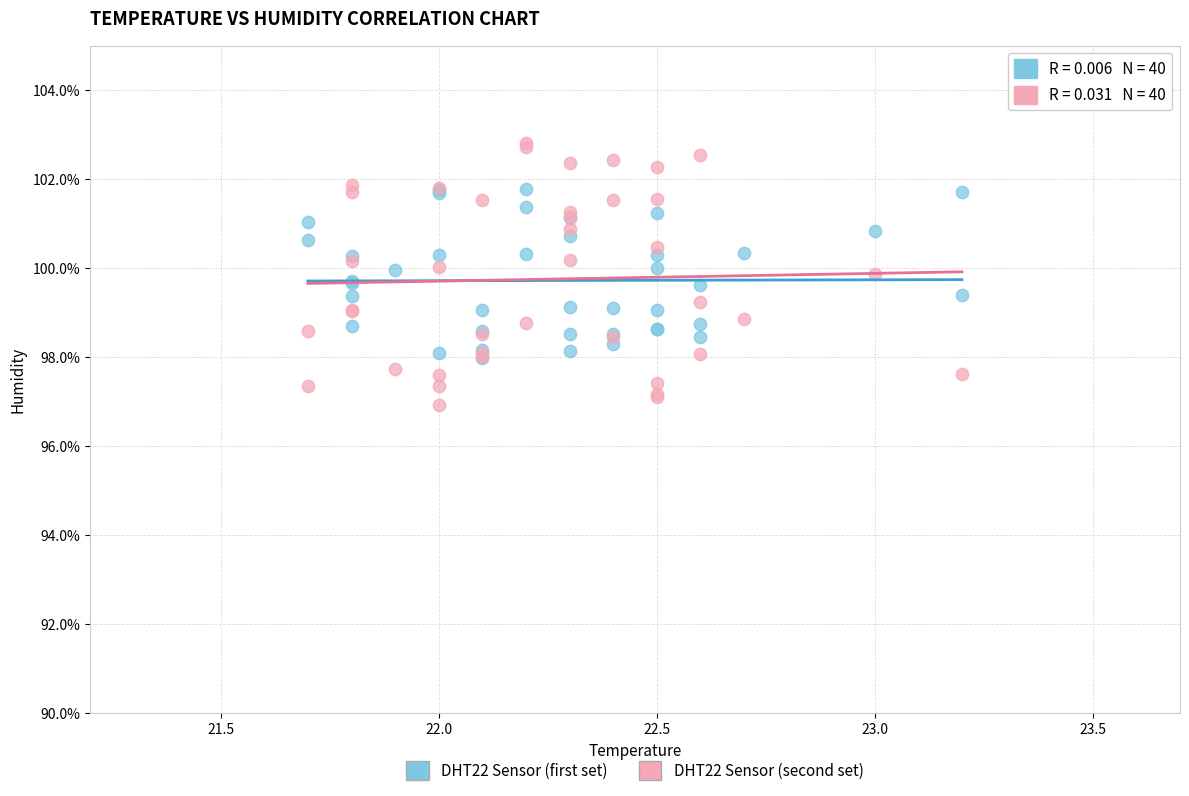

Which series reaches the minimum Y coordinate?

DHT22 Sensor (second set)